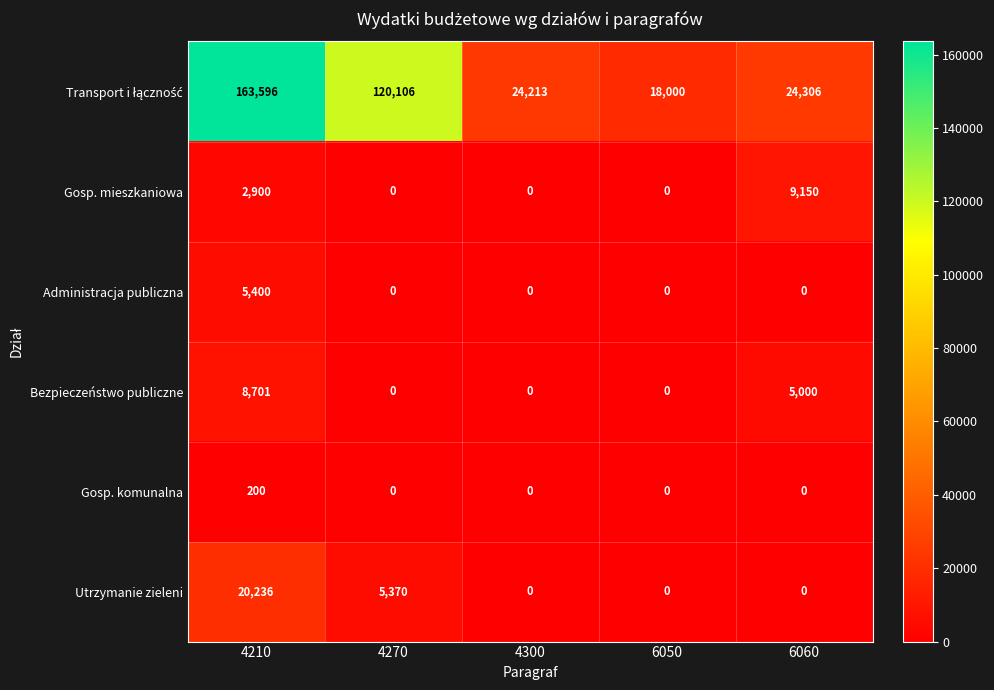

How many Bezpieczeństwo publiczne values are between 0 and 5000?

4